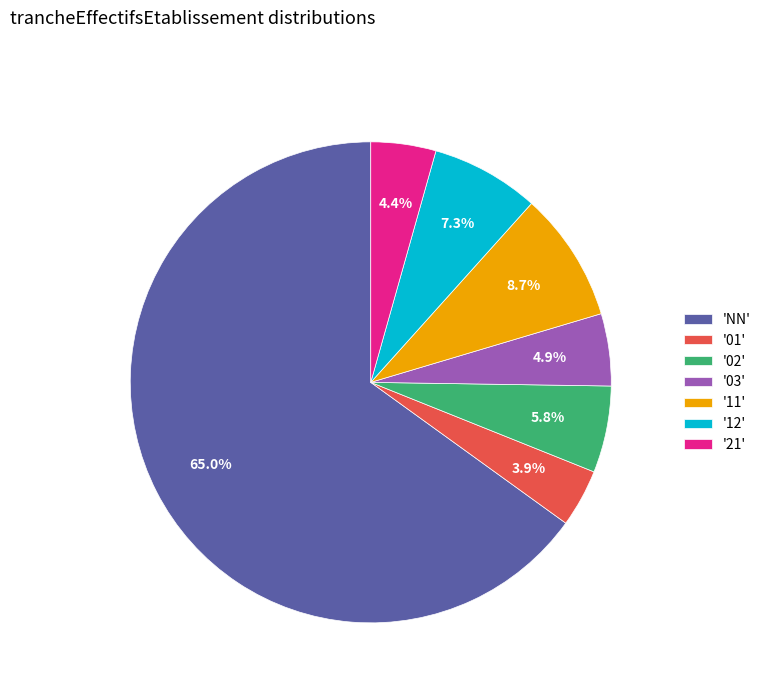

How many slices are in this pie chart?

7